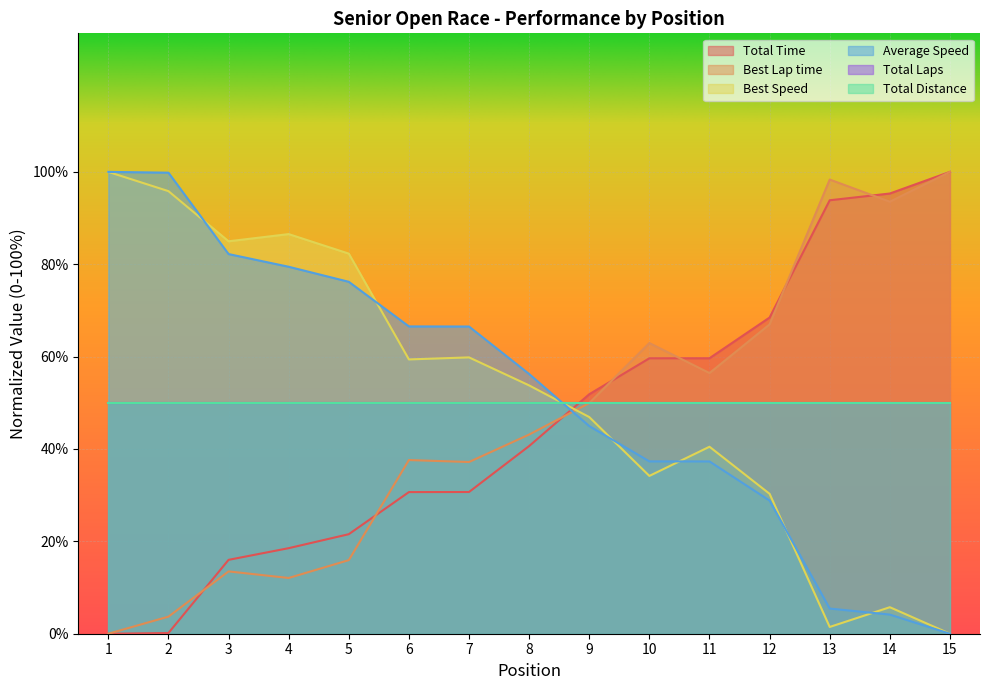

Which series has the largest range (max minus min)?

Average Speed